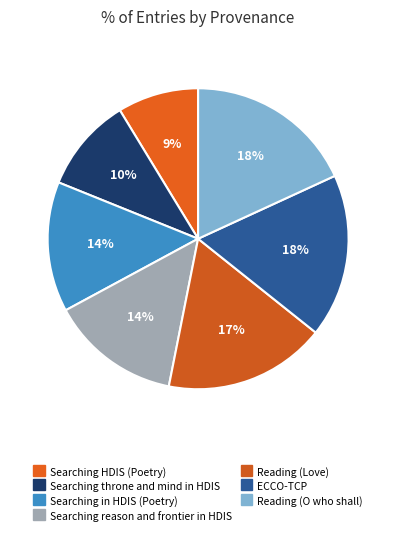

To the nearest percent, what is the combined percentage of Searching in HDIS (Poetry) and ECCO-TCP?

32%